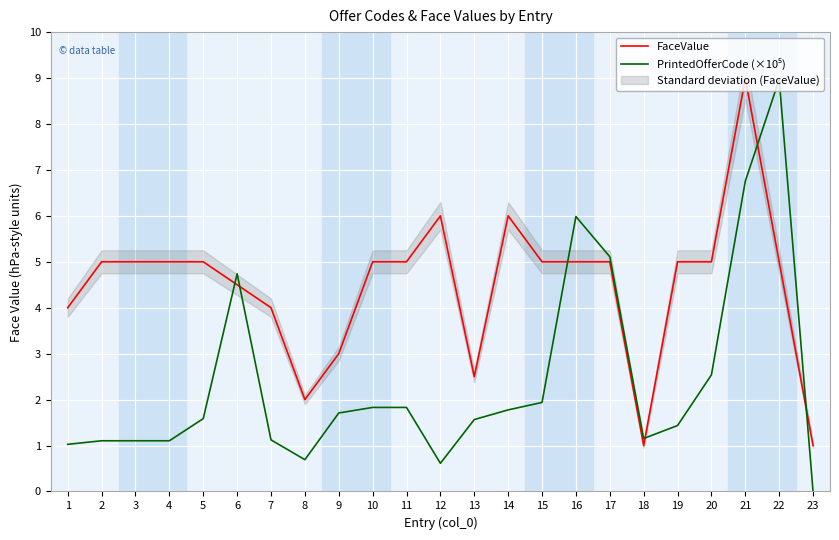

Where is the first local maximum for FaceValue?

12